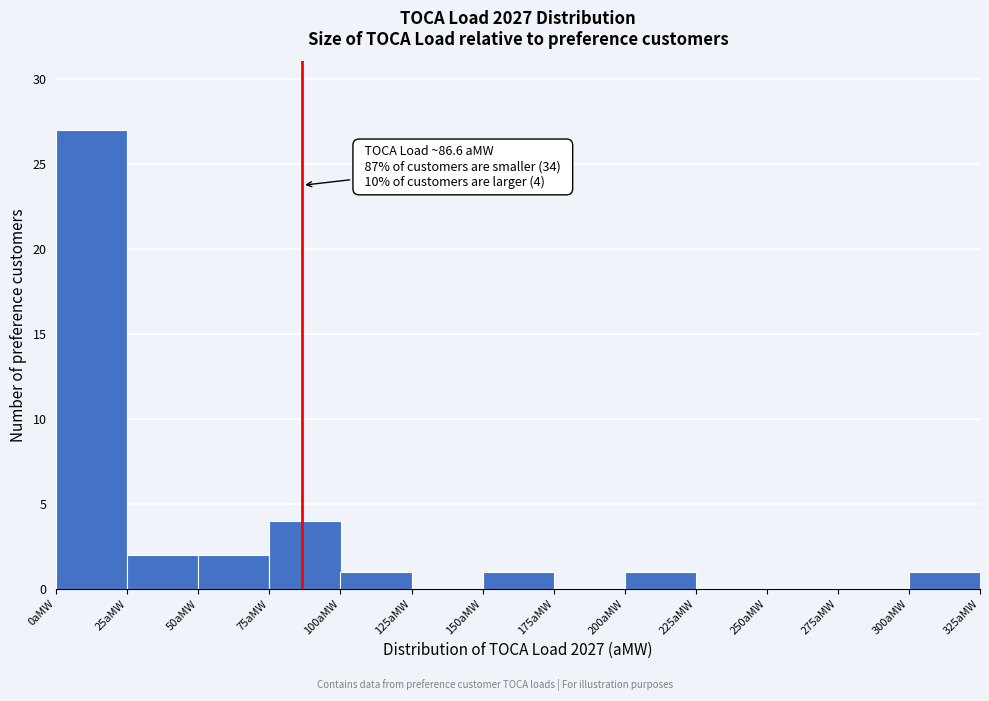

Over which range of the x-axis is the bar tallest?

0 to 25